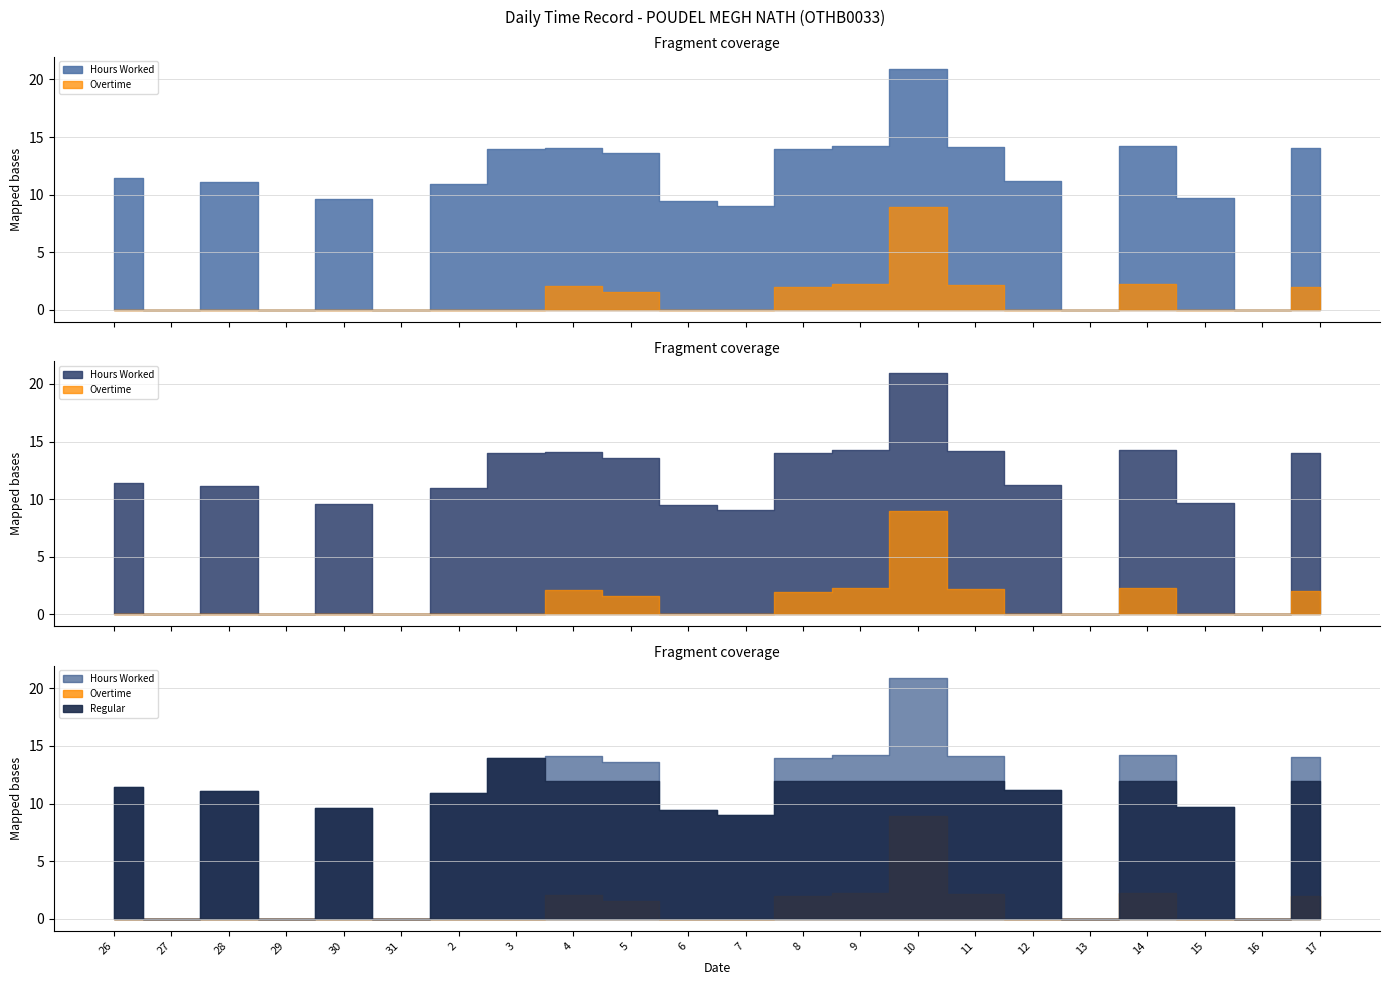

True or false: Low Hours and Hours Worked cross at least once.

False